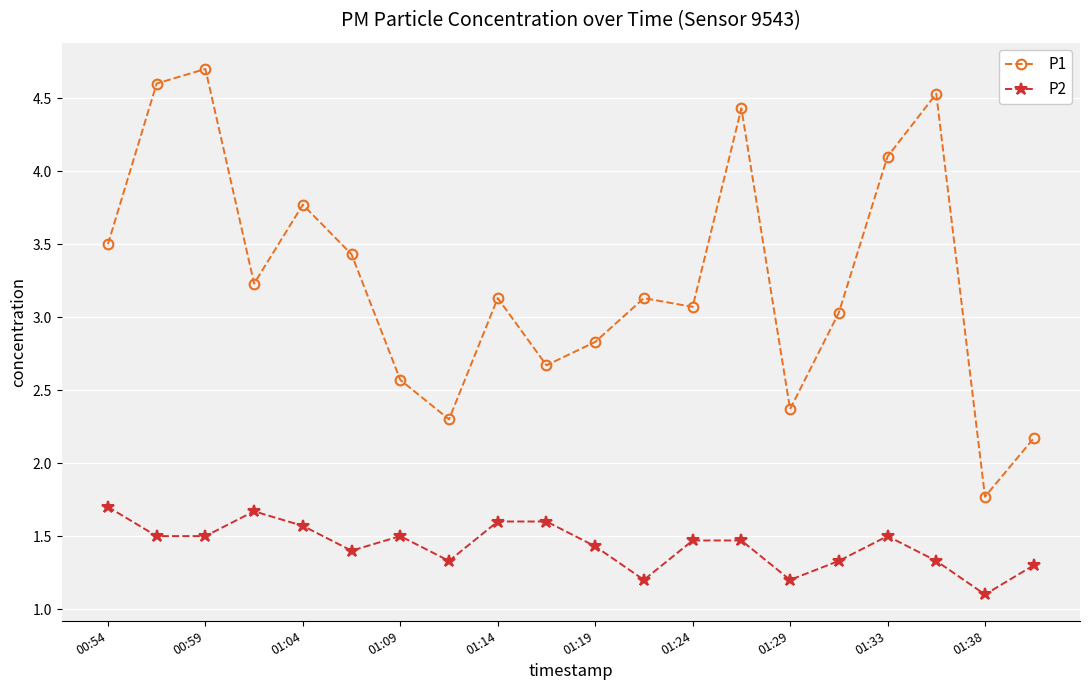

What is the highest value of the P1 series?

4.7